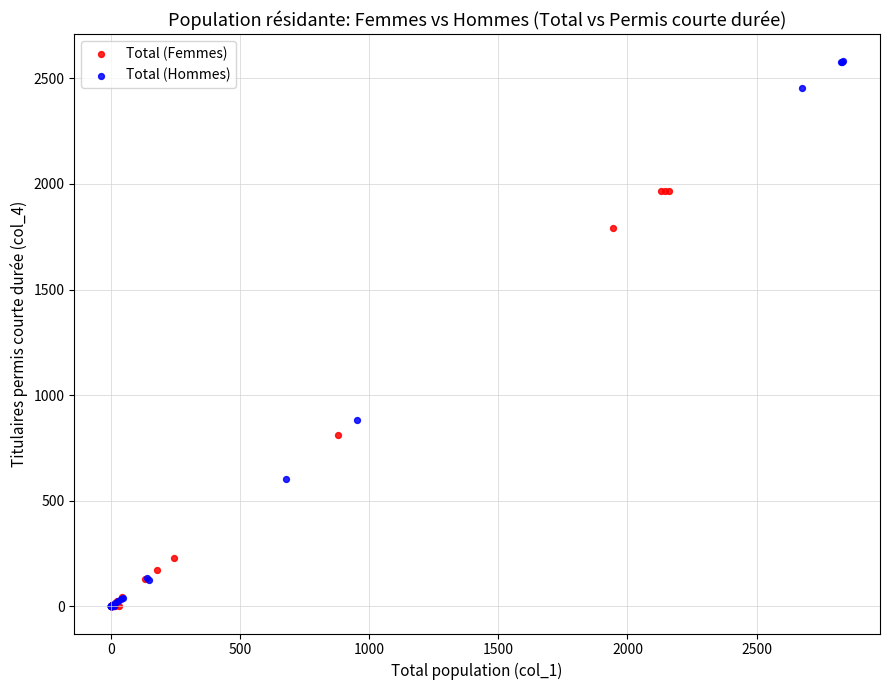

Which series contains the highest Y value?

Total (Hommes)